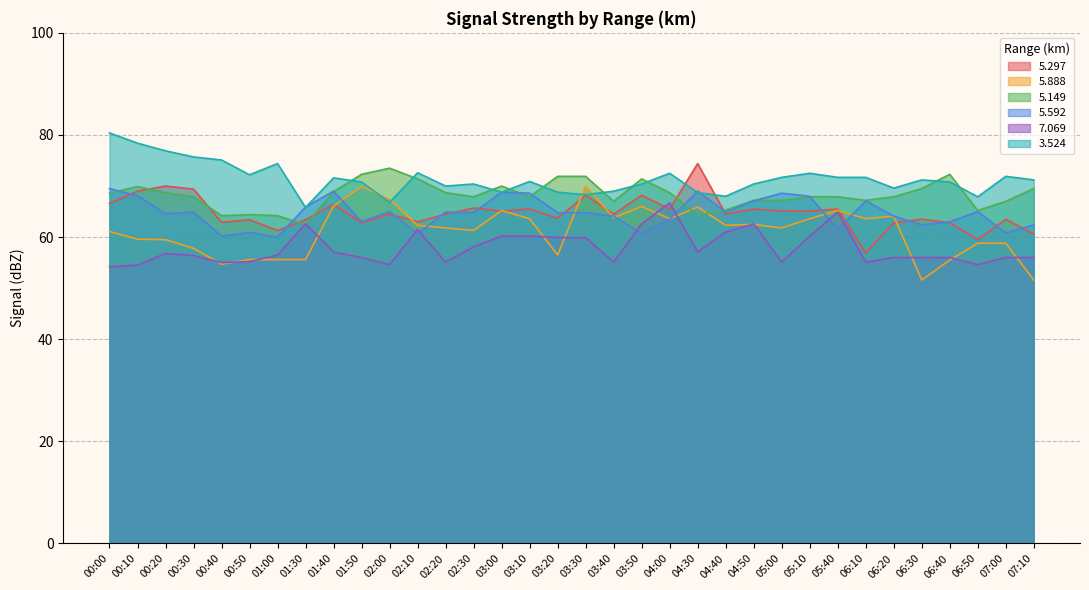

Which series changed the most between 04:40 and 07:10?

5.888